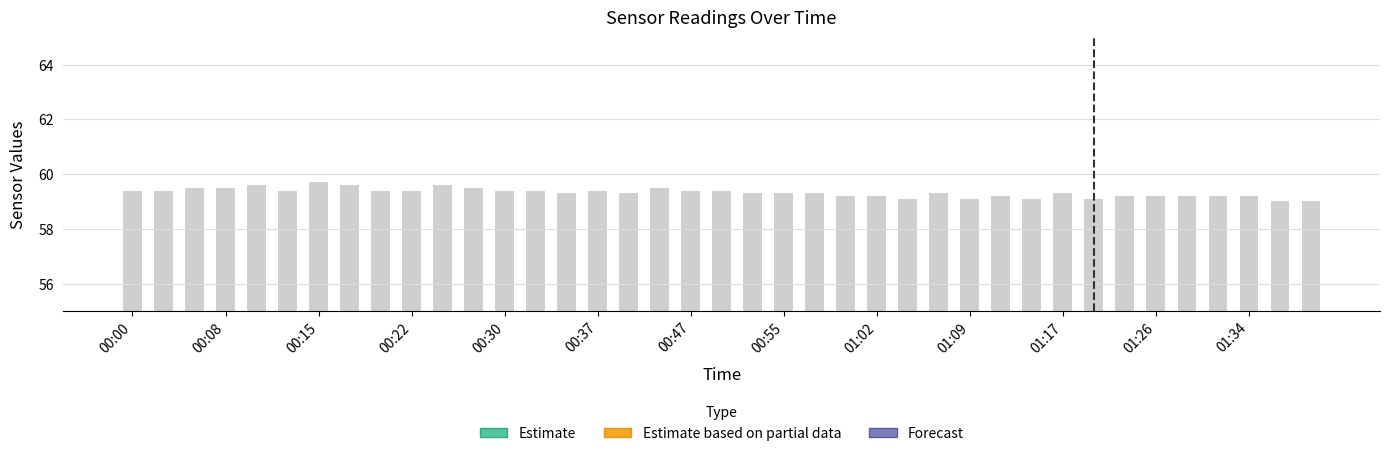

What is the change in value from 13 to 22?

-0.1